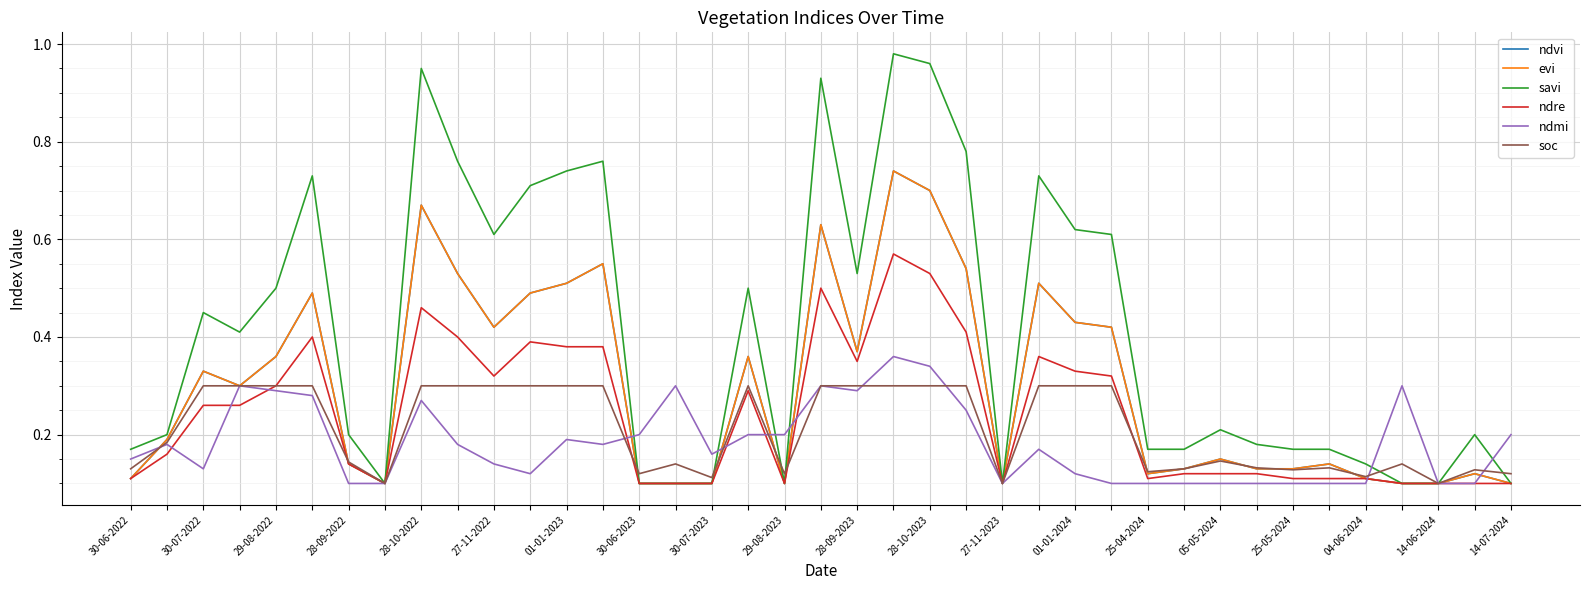

At which category is the sum across all series the highest?

21